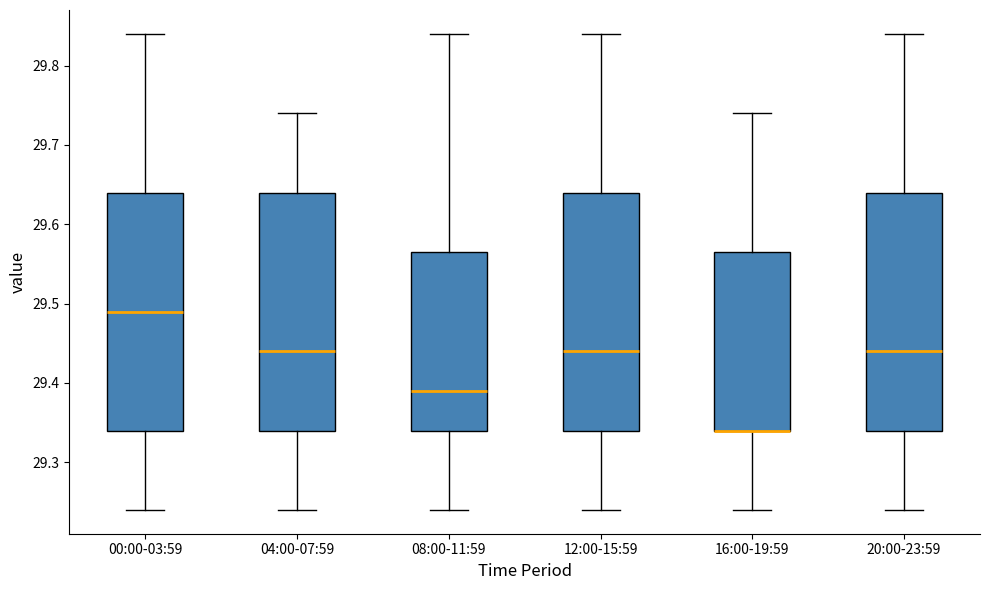

Reading left to right, read every box against the y-axis: the position of its median line, the range the box covers, and the ends of its whiskers. The values are not printed on the chart, so give them approximately, as read against the axis.

00:00-03:59: median 29.49, box 29.34 to 29.64, whiskers 29.24 to 29.84
04:00-07:59: median 29.44, box 29.34 to 29.64, whiskers 29.24 to 29.74
08:00-11:59: median 29.39, box 29.34 to 29.57, whiskers 29.24 to 29.84
12:00-15:59: median 29.44, box 29.34 to 29.64, whiskers 29.24 to 29.84
16:00-19:59: median 29.34 (drawn on the box's lower edge), box 29.34 to 29.57, whiskers 29.24 to 29.74
20:00-23:59: median 29.44, box 29.34 to 29.64, whiskers 29.24 to 29.84